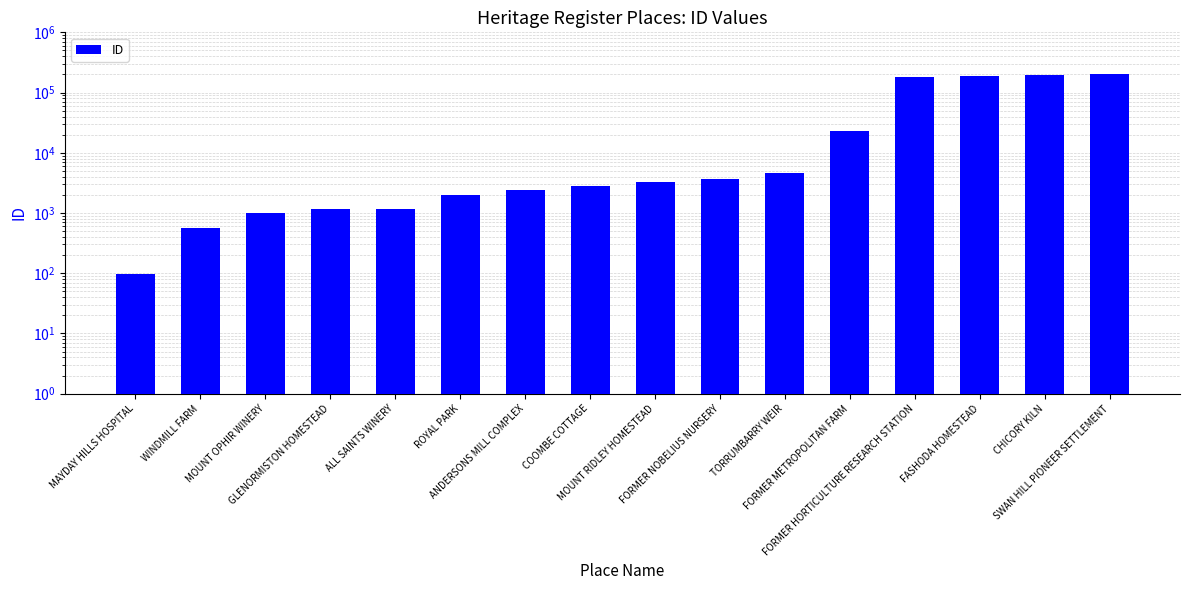

What is the maximum value shown in the chart?

206822